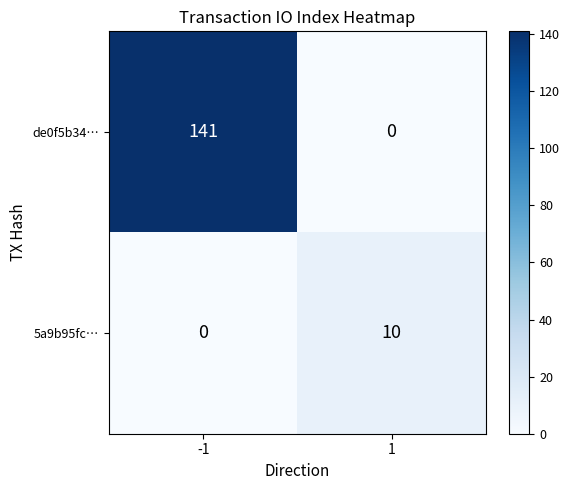

Which series has the largest range (max minus min)?

de0f5b34…